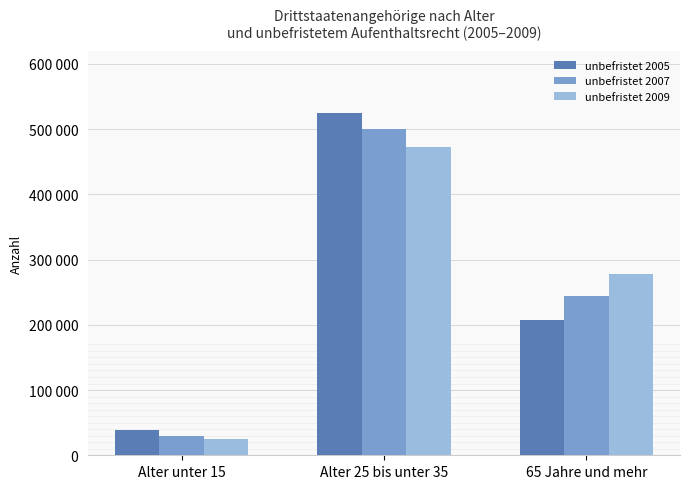

Between Alter 25 bis unter 35 and 65 Jahre und mehr, which is larger?

Alter 25 bis unter 35